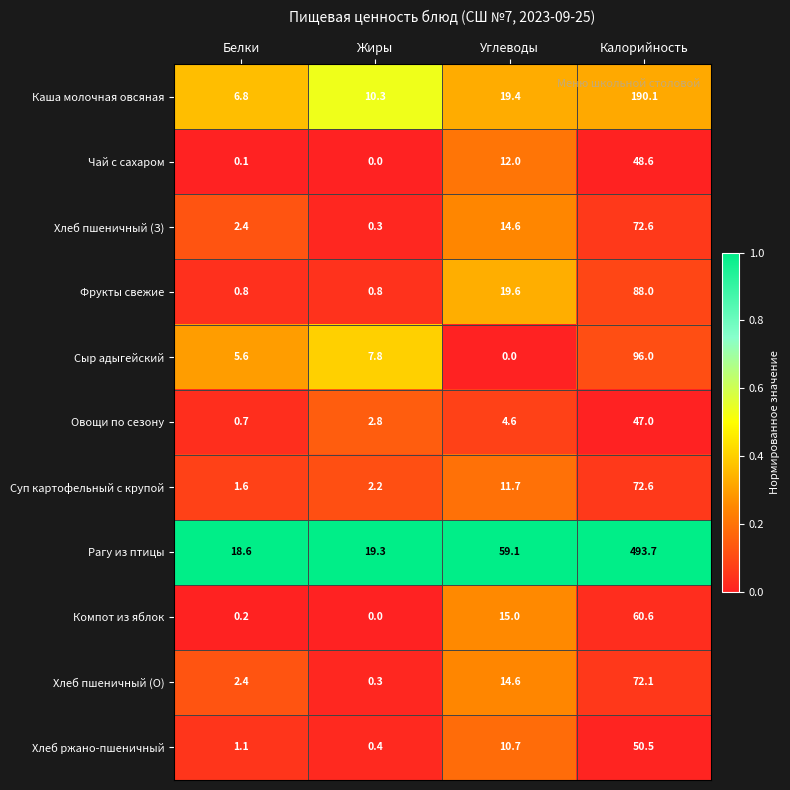

What is the difference between the maximum and minimum values in the Хлеб пшеничный (З) series?

72.3